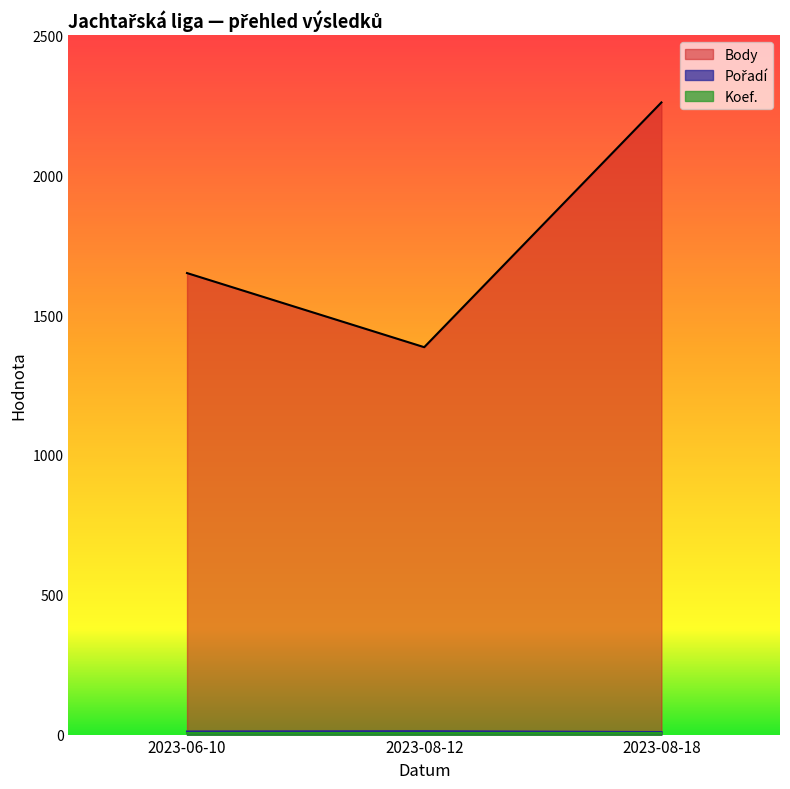

Count the Body values in the range 1385 to 2260.

3